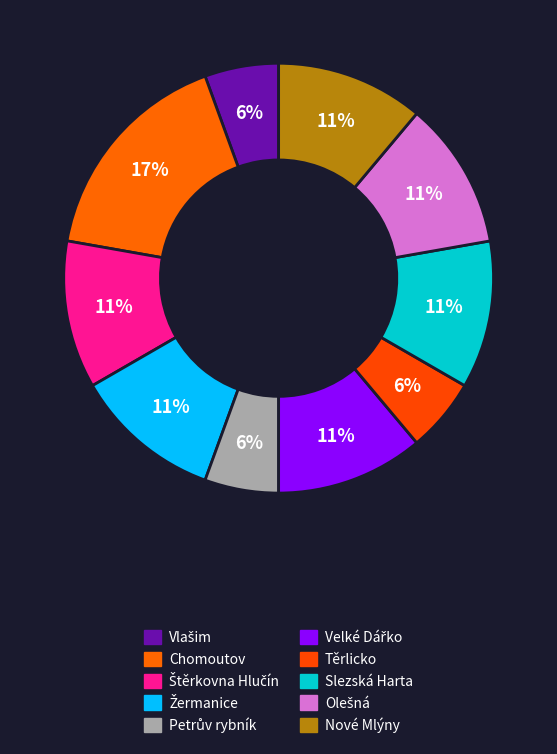

How many slices are in this pie chart?

10